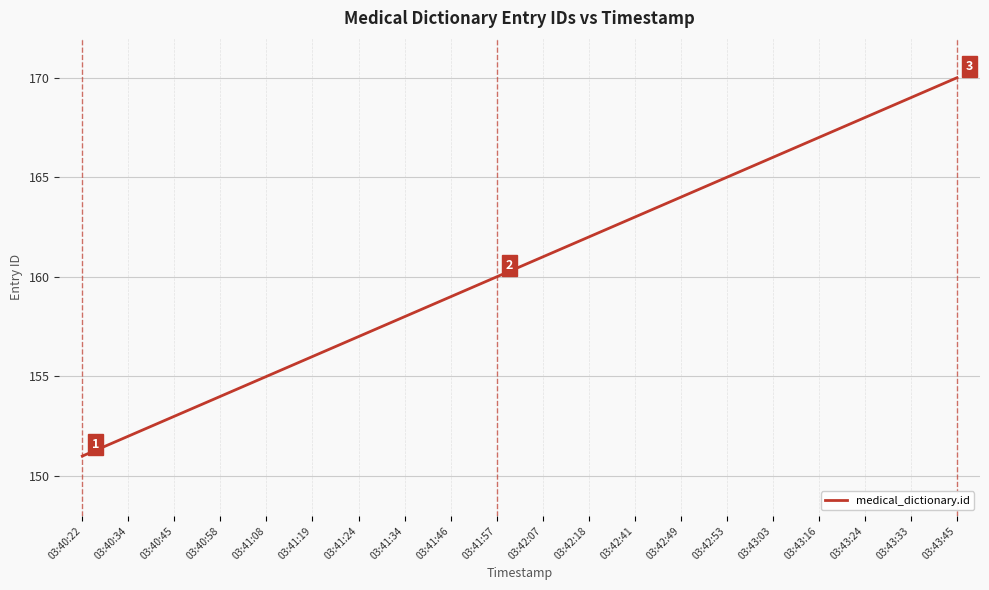

What position from the left is 03:43:03?

16